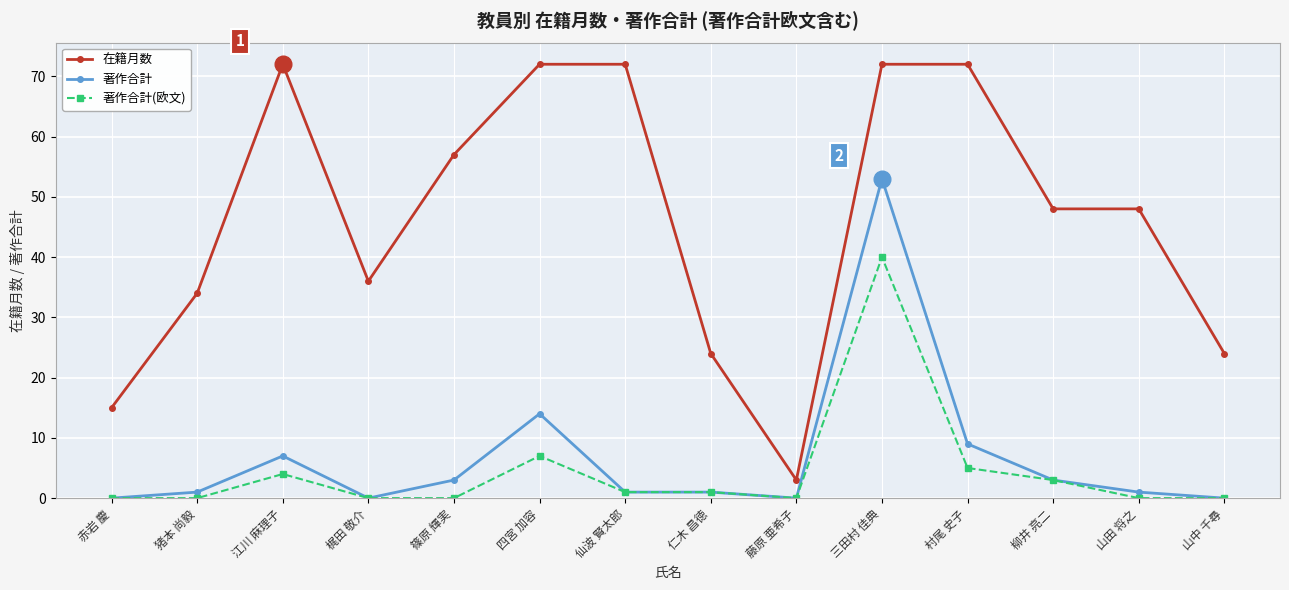

Reading left to right, what are all the values shown in this chart?

在籍月数: 赤岩 慶=15	猪本 尚毅=34	江川 麻理子=72	梶田 敬介=36	篠原 輝実=57	四宮 加容=72	仙波 賢太郎=72	仁木 昌徳=24	藤原 亜希子=3	三田村 佳典=72	村尾 史子=72	柳井 亮二=48	山田 将之=48	山中 千尋=24
著作合計: 赤岩 慶=0	猪本 尚毅=1	江川 麻理子=7	梶田 敬介=0	篠原 輝実=3	四宮 加容=14	仙波 賢太郎=1	仁木 昌徳=1	藤原 亜希子=0	三田村 佳典=53	村尾 史子=9	柳井 亮二=3	山田 将之=1	山中 千尋=0
著作合計(欧文): 赤岩 慶=0	猪本 尚毅=0	江川 麻理子=4	梶田 敬介=0	篠原 輝実=0	四宮 加容=7	仙波 賢太郎=1	仁木 昌徳=1	藤原 亜希子=0	三田村 佳典=40	村尾 史子=5	柳井 亮二=3	山田 将之=0	山中 千尋=0